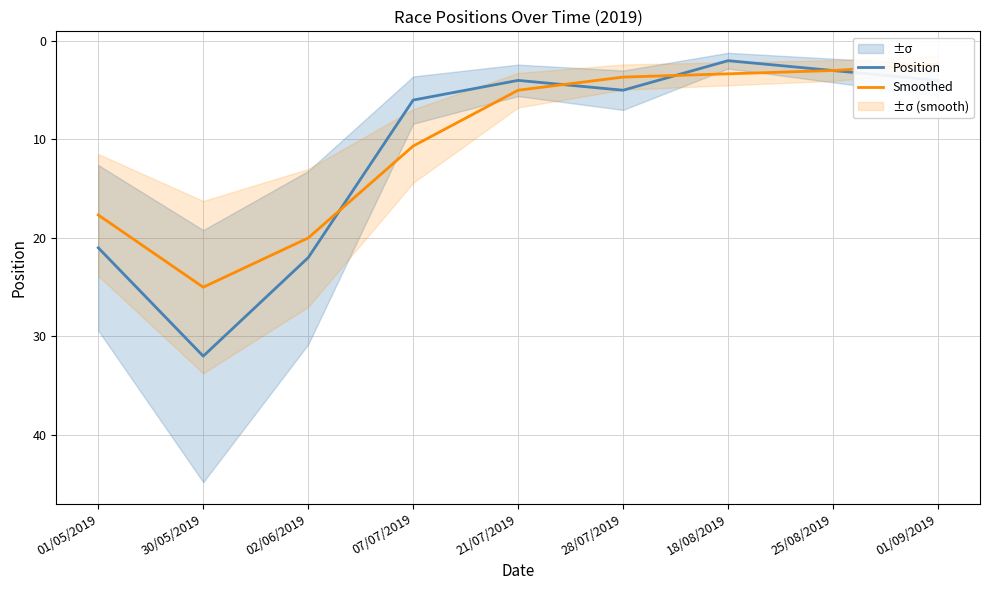

Between which two adjacent categories do Position and Smoothed first intersect?

02/06/2019 and 07/07/2019